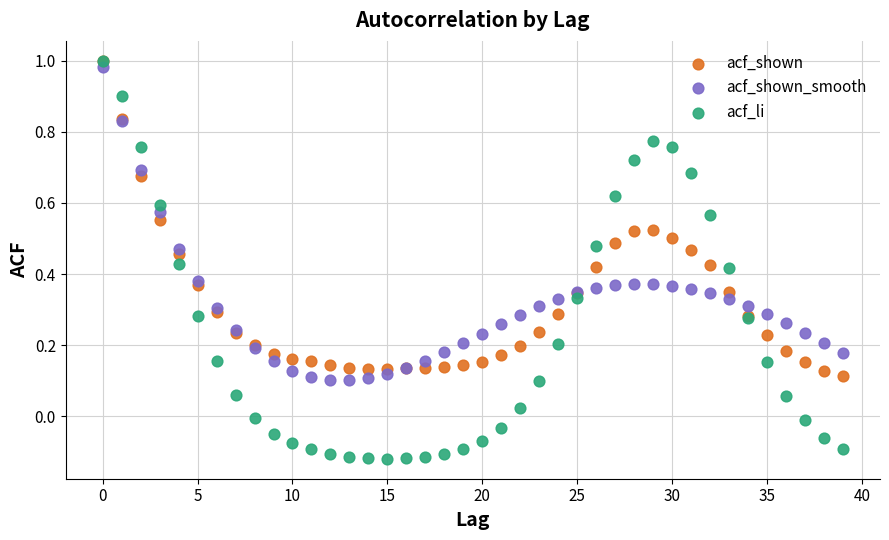

Which series has the widest spread of Y values?

acf_li